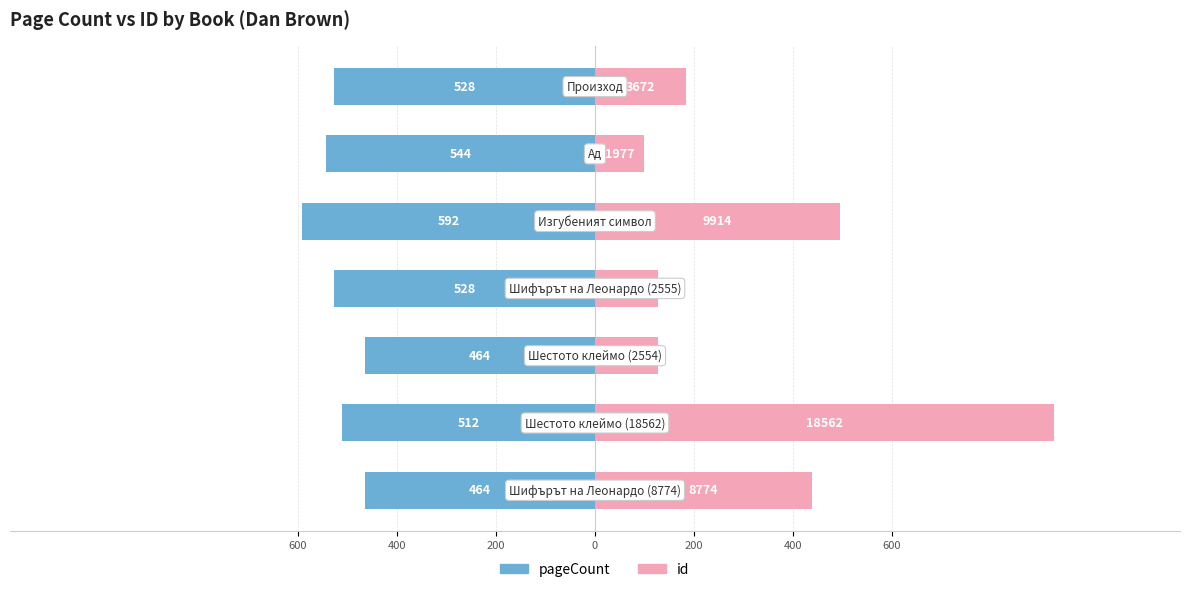

List the series in order of their overall mean, highest first.

id, pageCount